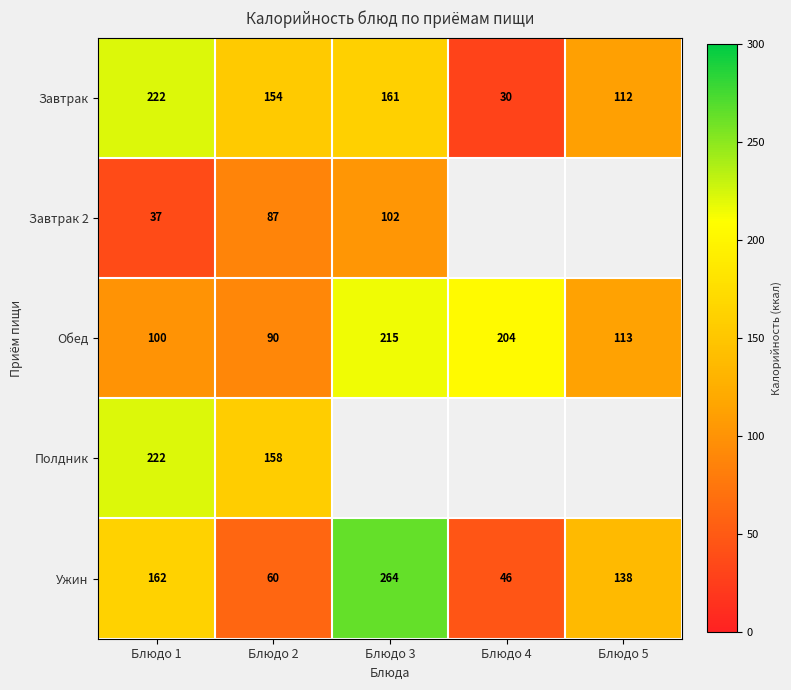

Is the value of Завтрак at Блюдо 4 greater than the value of Завтрак 2 at Блюдо 3?

No